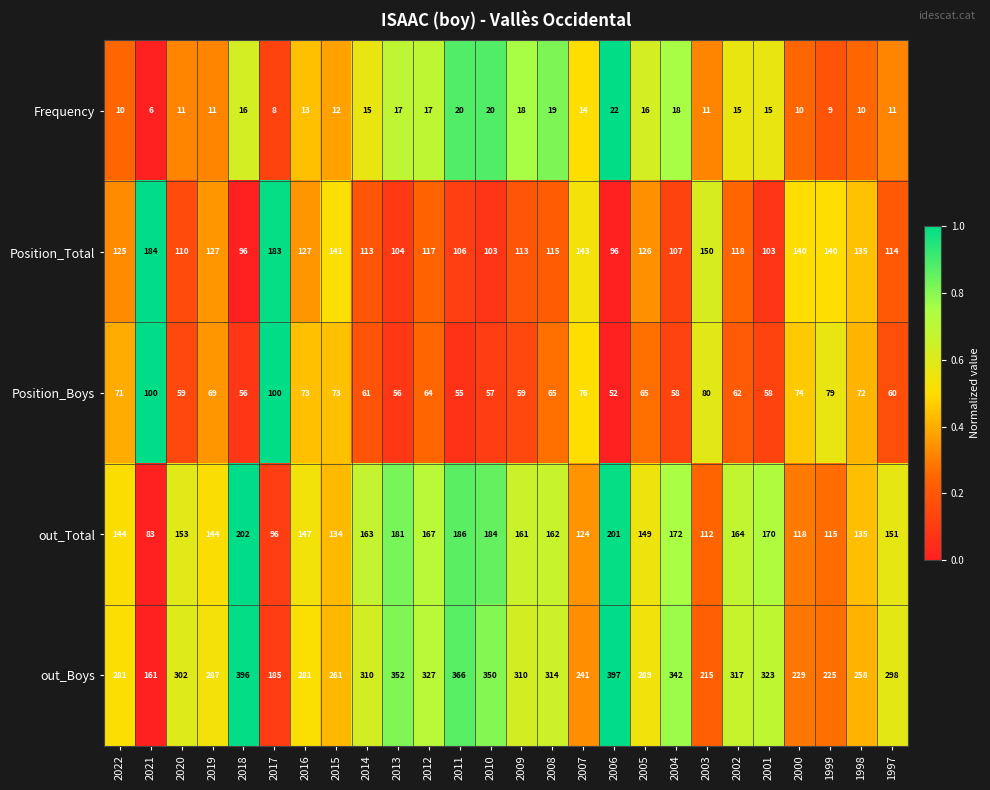

Rank the series by their maximum value, from highest to lowest.

out_Boys, out_Total, Position_Total, Position_Boys, Frequency